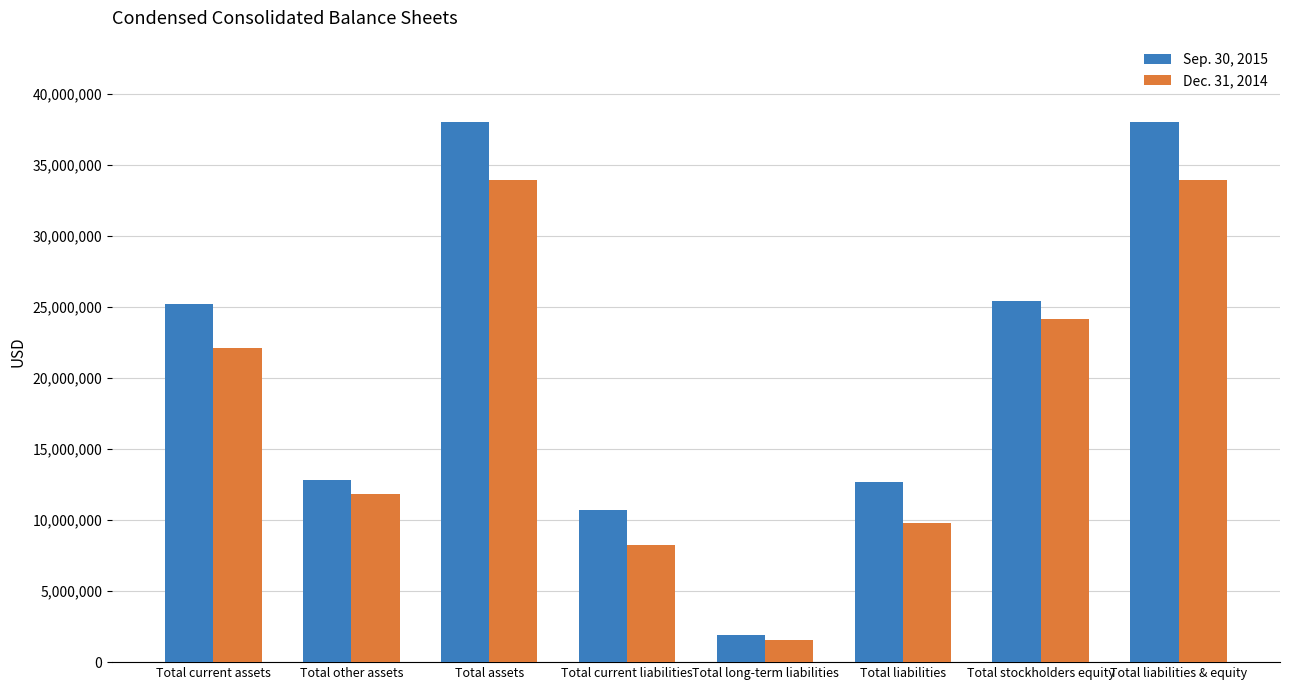

What is the greatest value displayed?

38037988